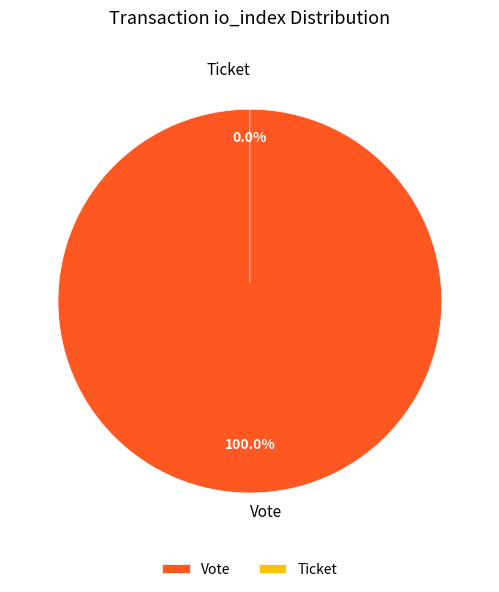

True or false: Vote accounts for 100% of the total.

True